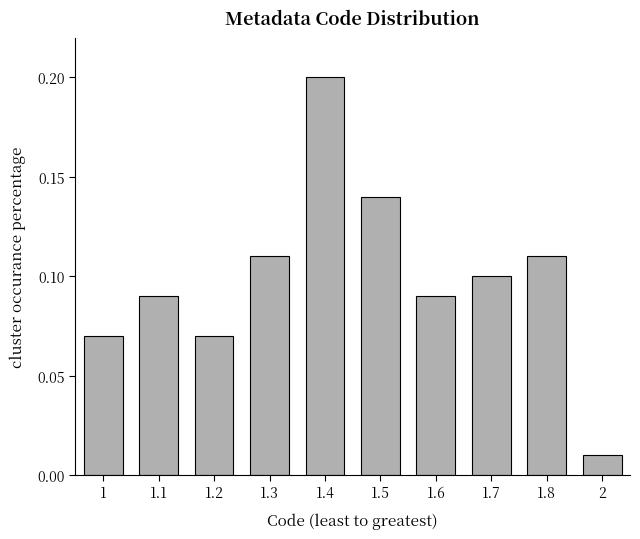

What position from the left is 1.8?

9